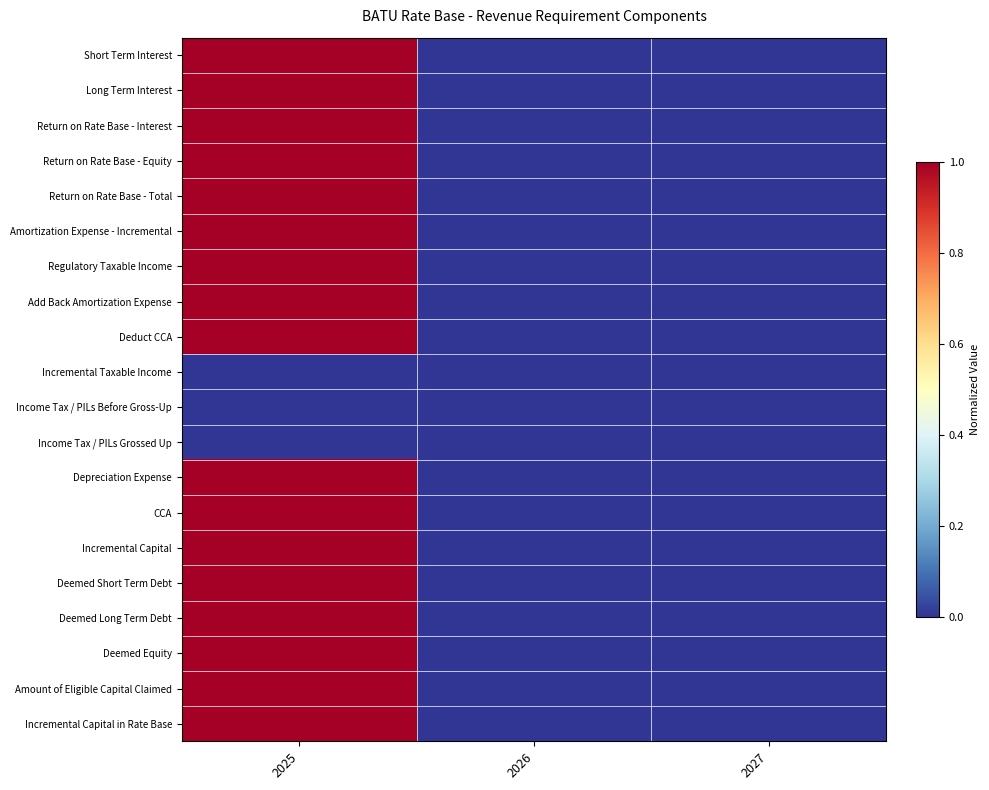

Between 2025 and 2027, which series saw the biggest shift?

Short Term Interest